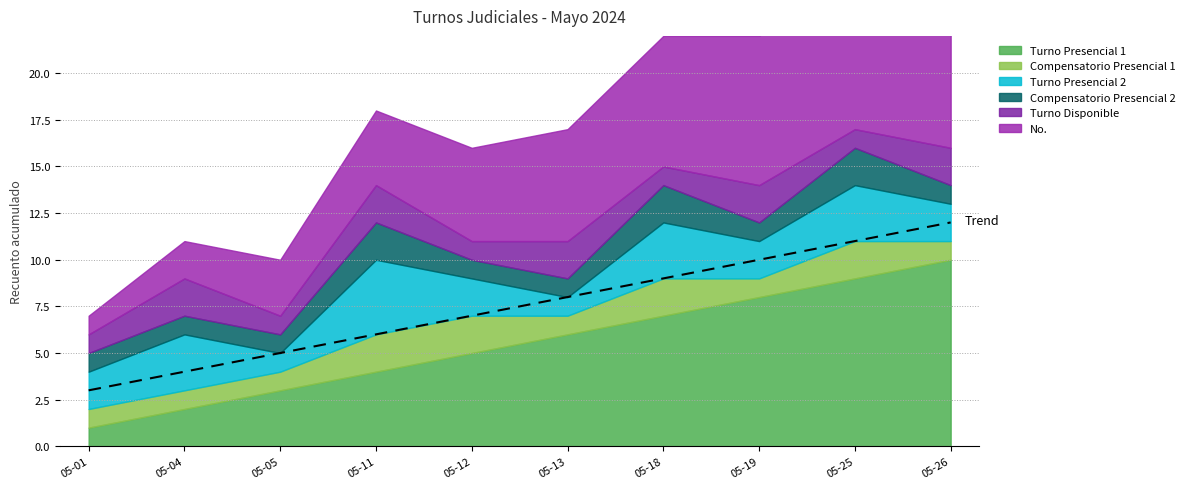

List the labels in order of No. value, smallest first.

2024-05-01, 2024-05-04, 2024-05-05, 2024-05-11, 2024-05-12, 2024-05-13, 2024-05-18, 2024-05-19, 2024-05-25, 2024-05-26